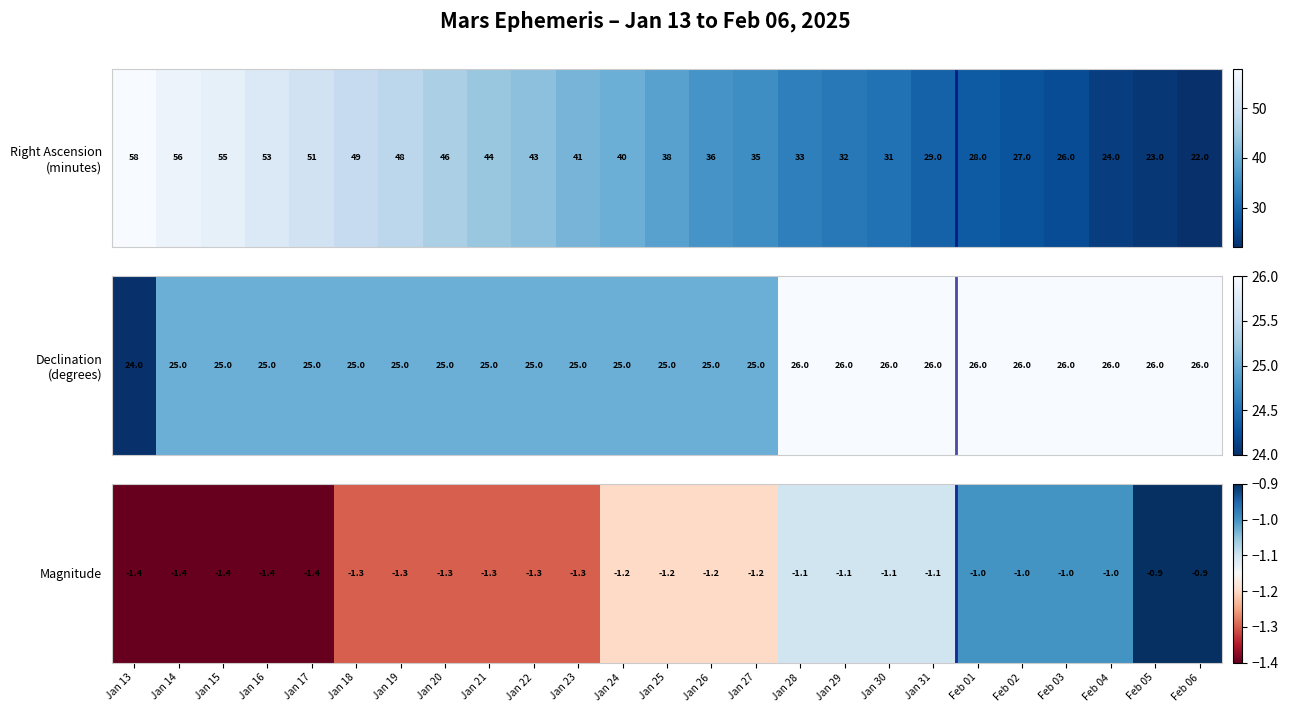

True or false: the data shows -1.4 at Jan 15.

True